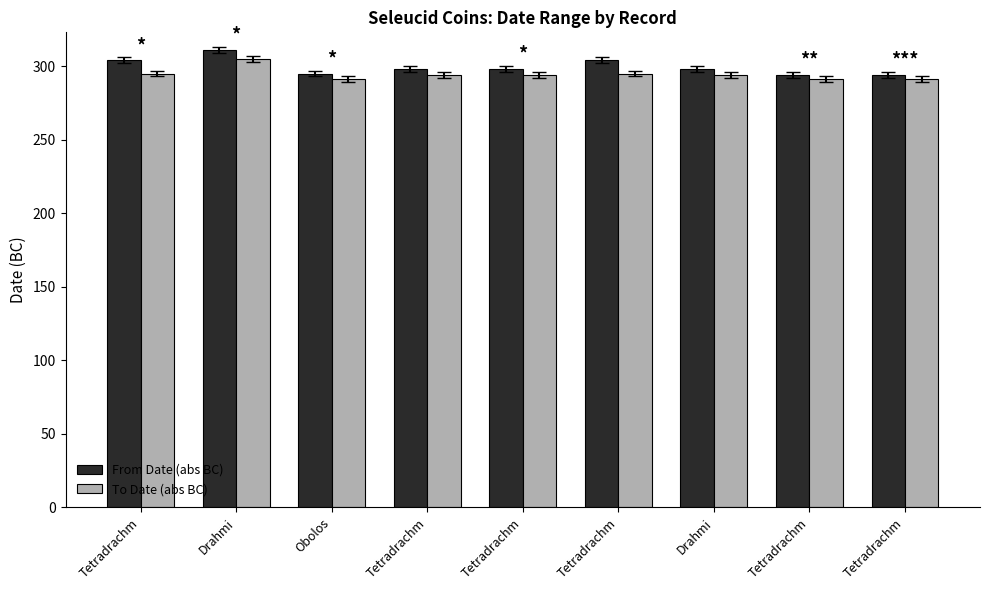

What are all the series names shown in the legend?

From Date (abs BC), To Date (abs BC)